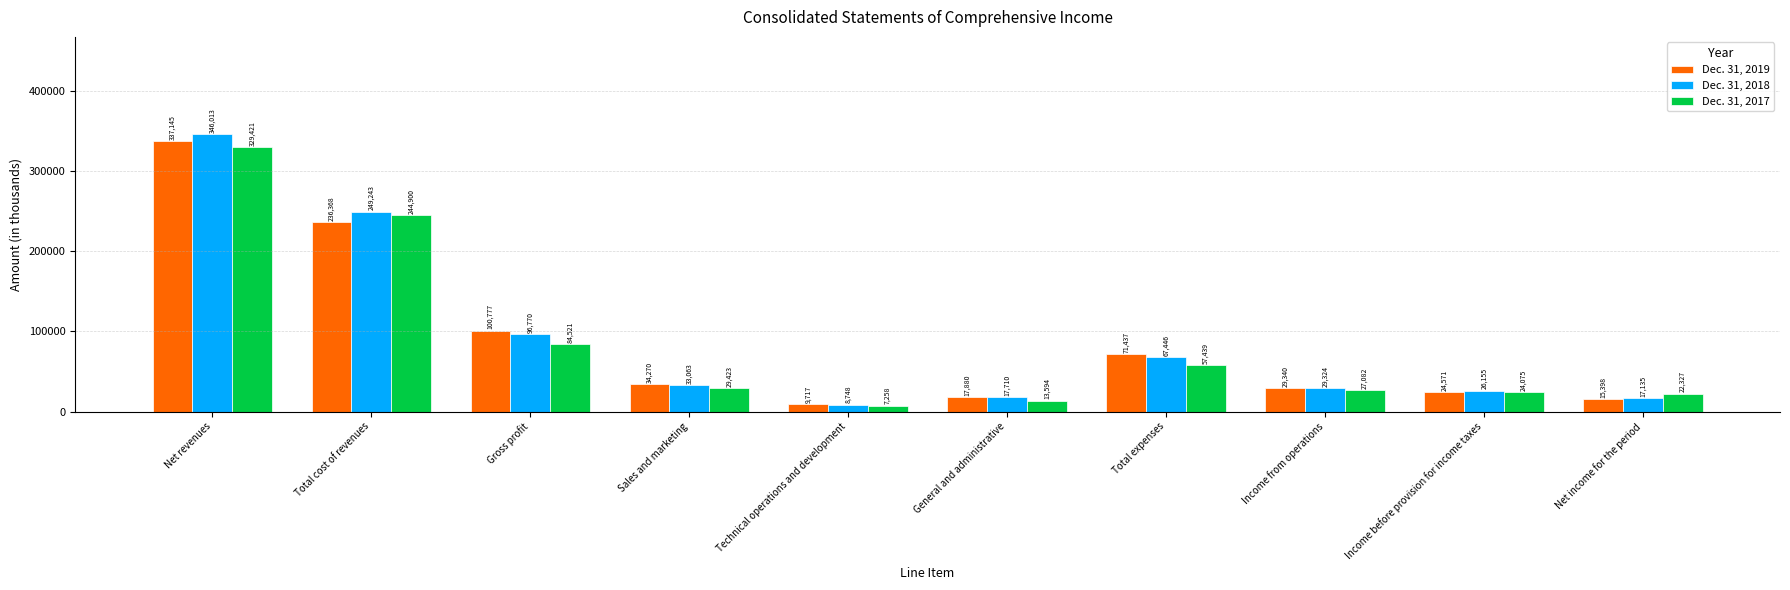

What is the greatest value displayed?

346013